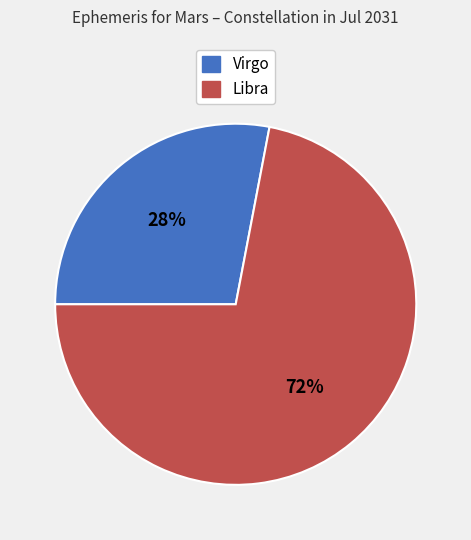

To the nearest percent, what is the combined percentage of Libra and Virgo?

100%